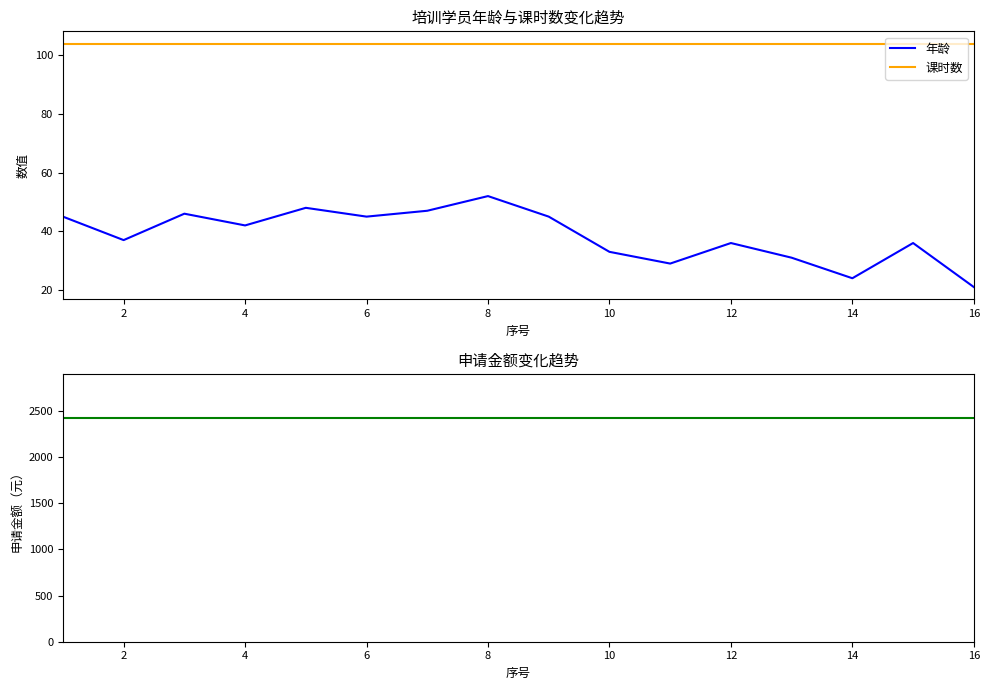

What is the average value of the 课时数 series?

104